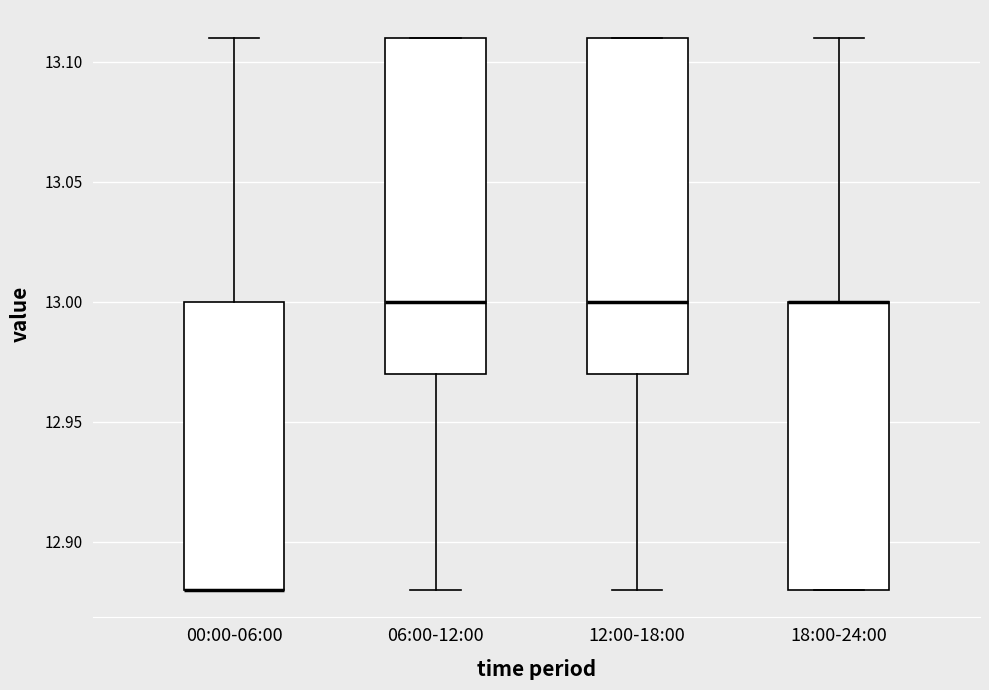

Reading left to right, read every box against the y-axis: the position of its median line, the range the box covers, and the ends of its whiskers. The values are not printed on the chart, so give them approximately, as read against the axis.

00:00-06:00: median 12.88 (drawn on the box's lower edge), box 12.88 to 13.00, whiskers 12.88 to 13.11
06:00-12:00: median 13.00, box 12.97 to 13.11, whiskers 12.88 to 13.11
12:00-18:00: median 13.00, box 12.97 to 13.11, whiskers 12.88 to 13.11
18:00-24:00: median 13.00 (drawn on the box's upper edge), box 12.88 to 13.00, whiskers 12.88 to 13.11